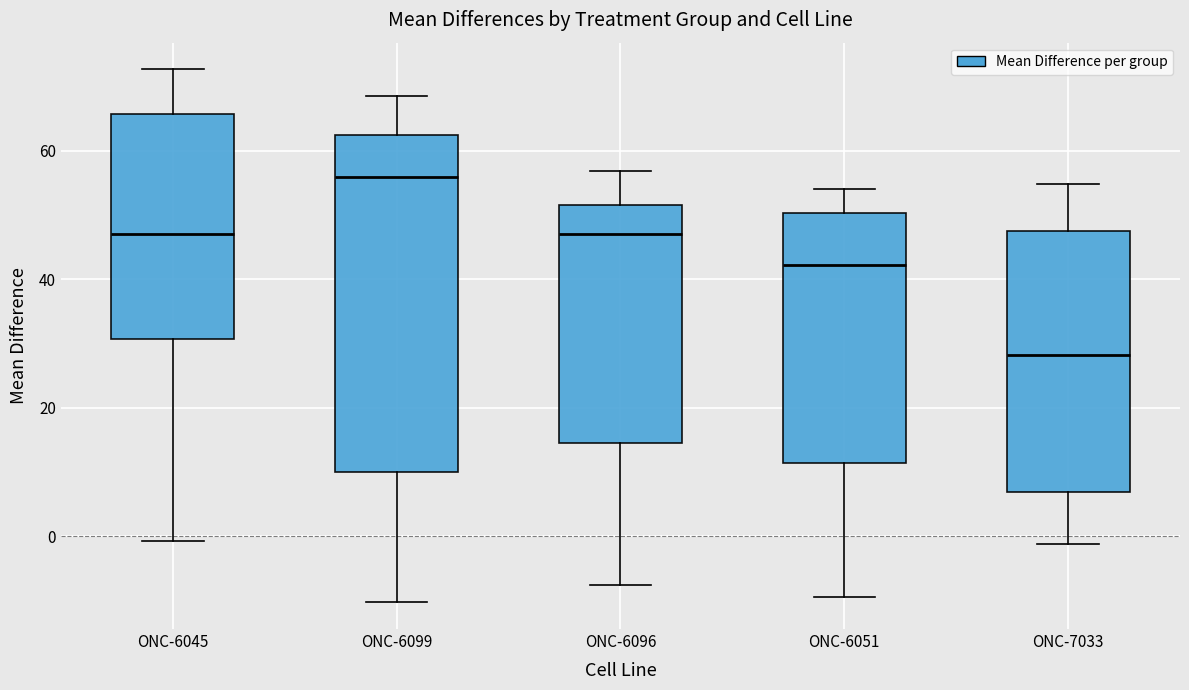

Reading left to right, transcribe this box plot: for each box, give where its median line is, the range the box spans, and where its two whiskers end, as read against the y-axis. The values are not printed on the chart, so give them approximately, as read against the axis.

ONC-6045: median 46, box 30 to 66, whiskers 0 to 72
ONC-6099: median 56, box 10 to 62, whiskers -10 to 68
ONC-6096: median 48, box 14 to 52, whiskers -8 to 56
ONC-6051: median 42, box 12 to 50, whiskers -10 to 54
ONC-7033: median 28, box 6 to 48, whiskers -2 to 54